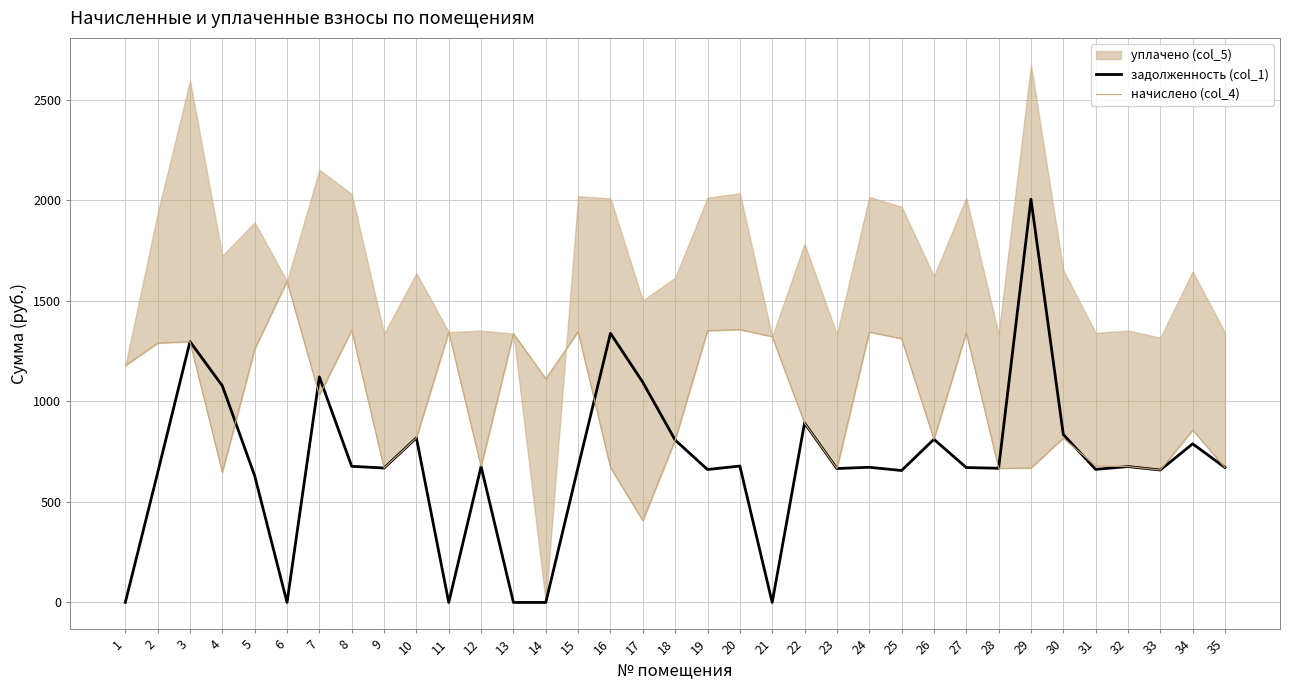

Rank the series at 20 from highest to lowest value.

начислено (col_4), задолженность (col_1)